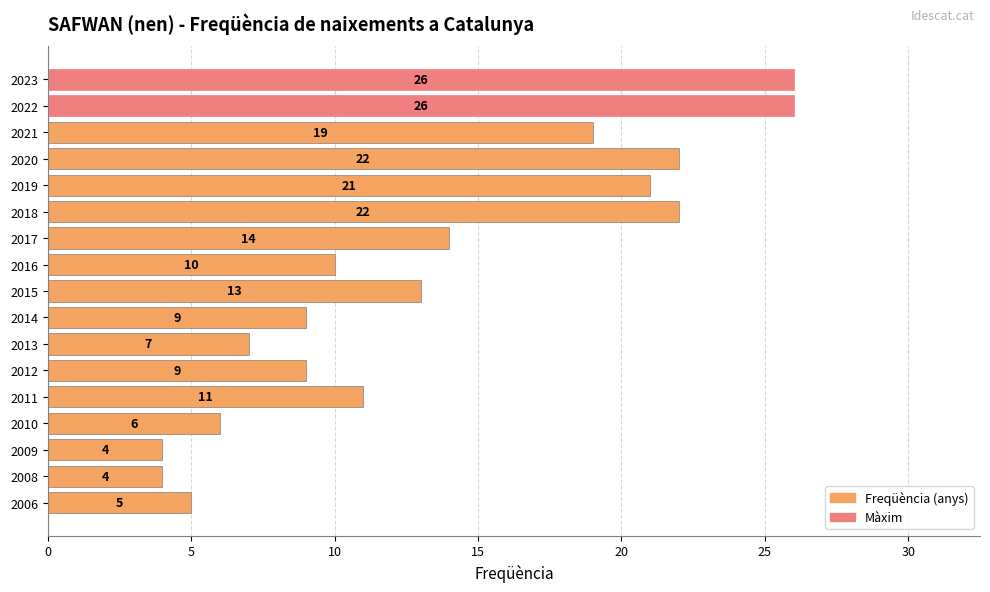

What is the value of the 15th bar from the top?

4